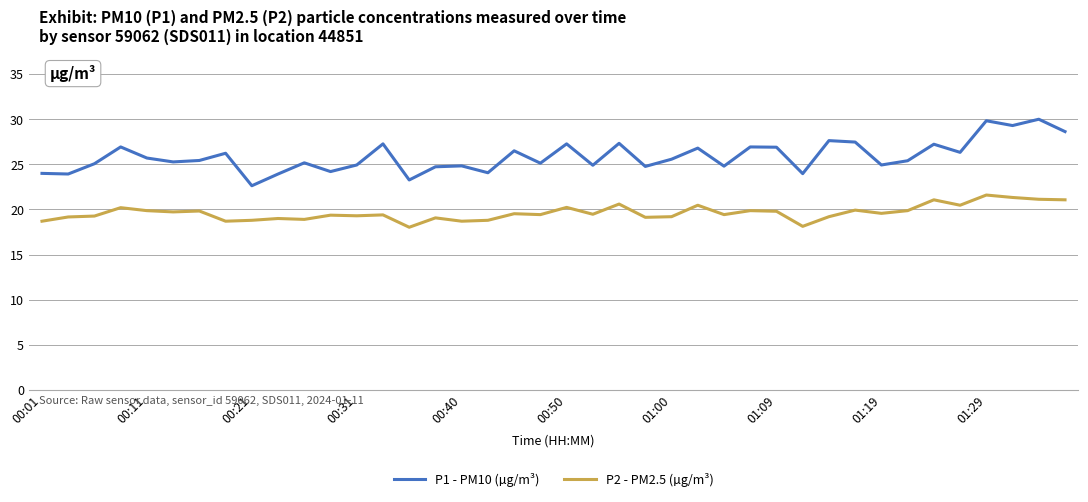

What is the difference between the maximum and minimum values in the P2 - PM2.5 (µg/m³) series?

3.6